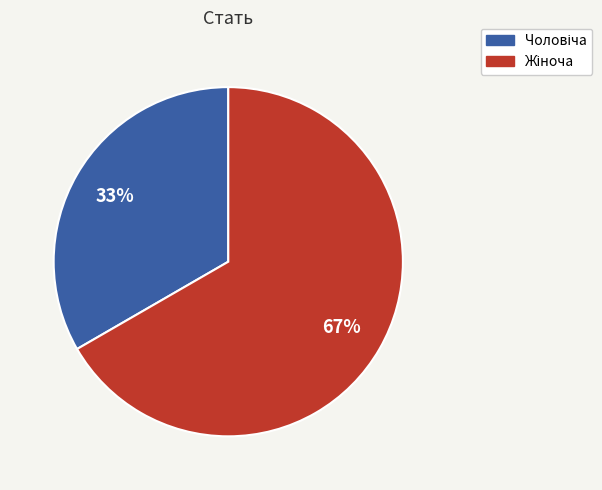

Does any single category account for the majority?

Yes